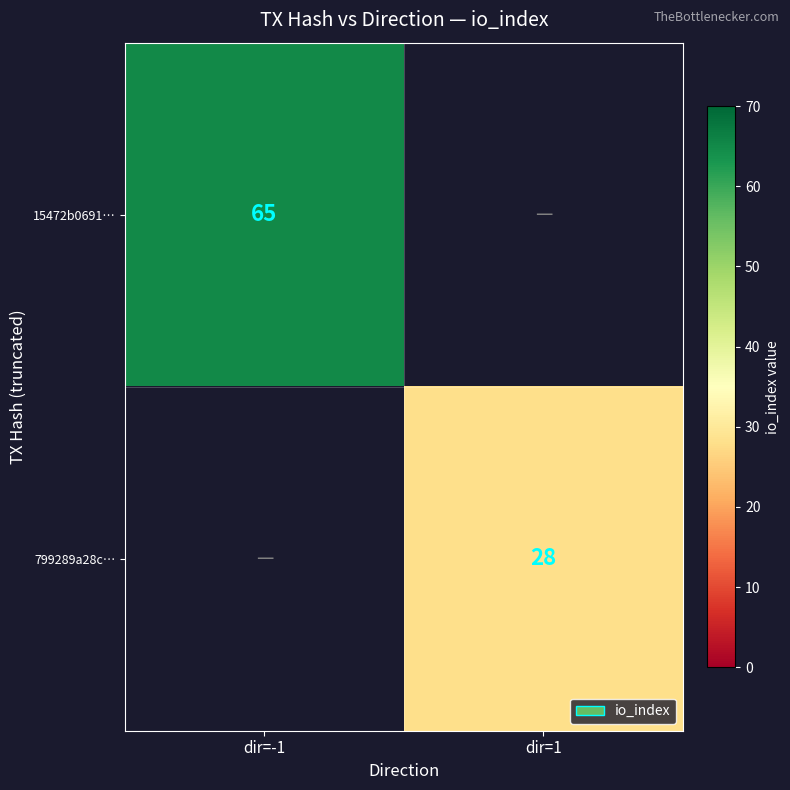

Is it true that 799289a28c… equals 37 at dir=1?

False